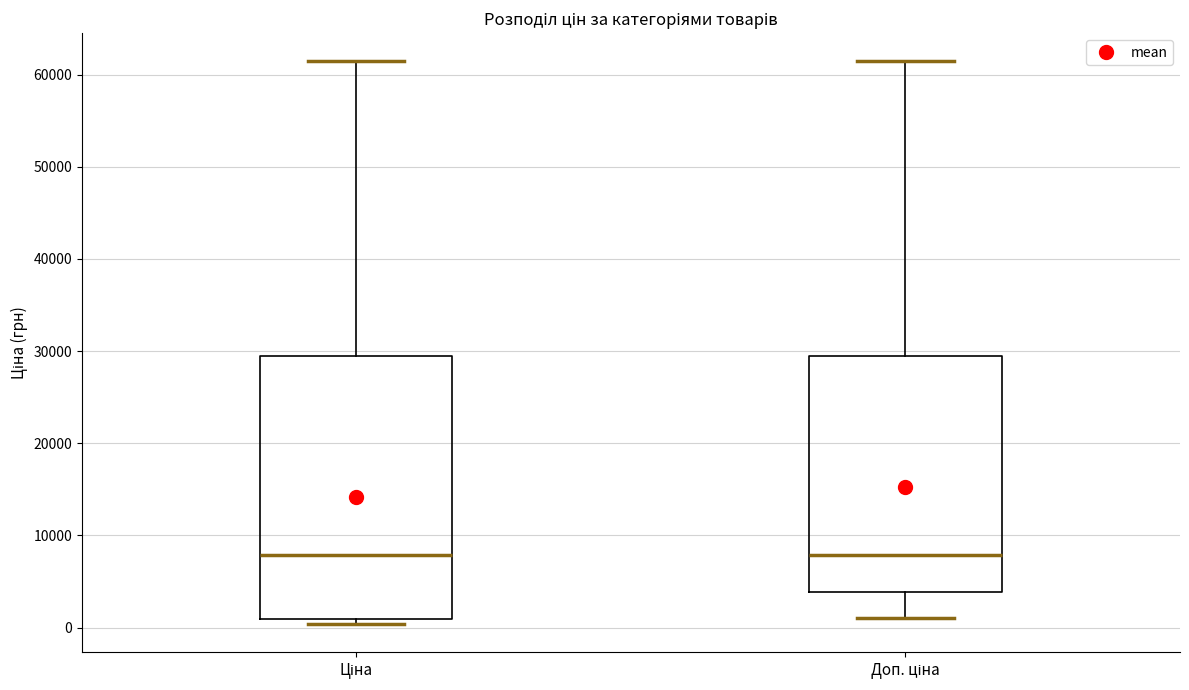

Reading left to right, read every box against the y-axis: the position of its median line, the range the box covers, and the ends of its whiskers. The values are not printed on the chart, so give them approximately, as read against the axis.

Ціна: median 8000, box 1000 to 29000, whiskers 0 to 61000
Доп. ціна: median 8000, box 4000 to 29000, whiskers 1000 to 61000